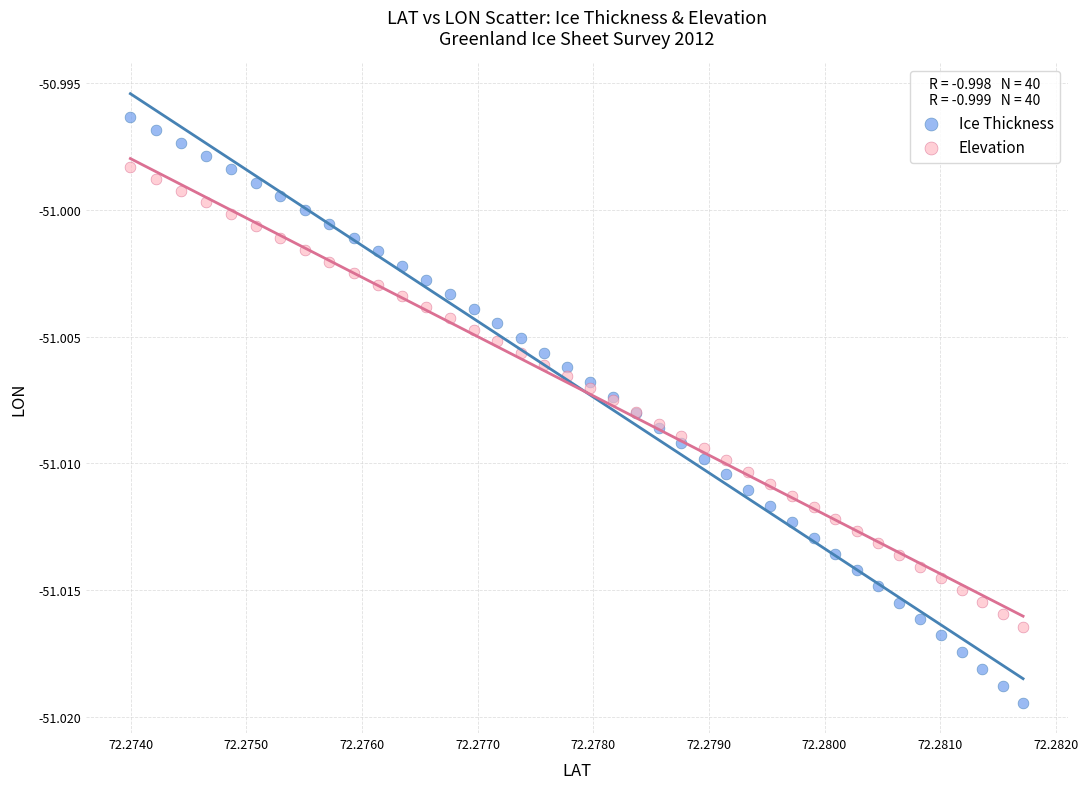

Which series has the largest Y range (max minus min)?

Ice Thickness